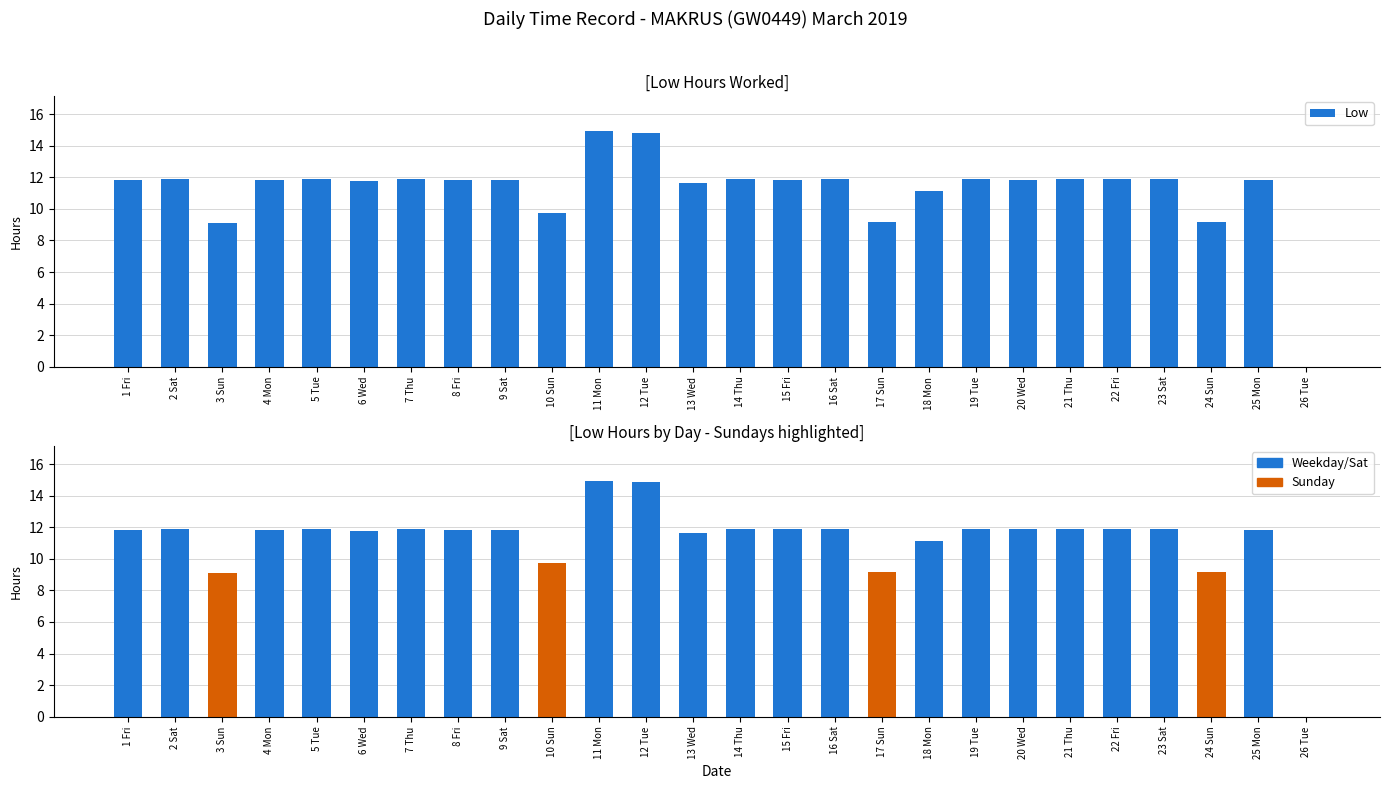

Count the number of data series in this chart.

2